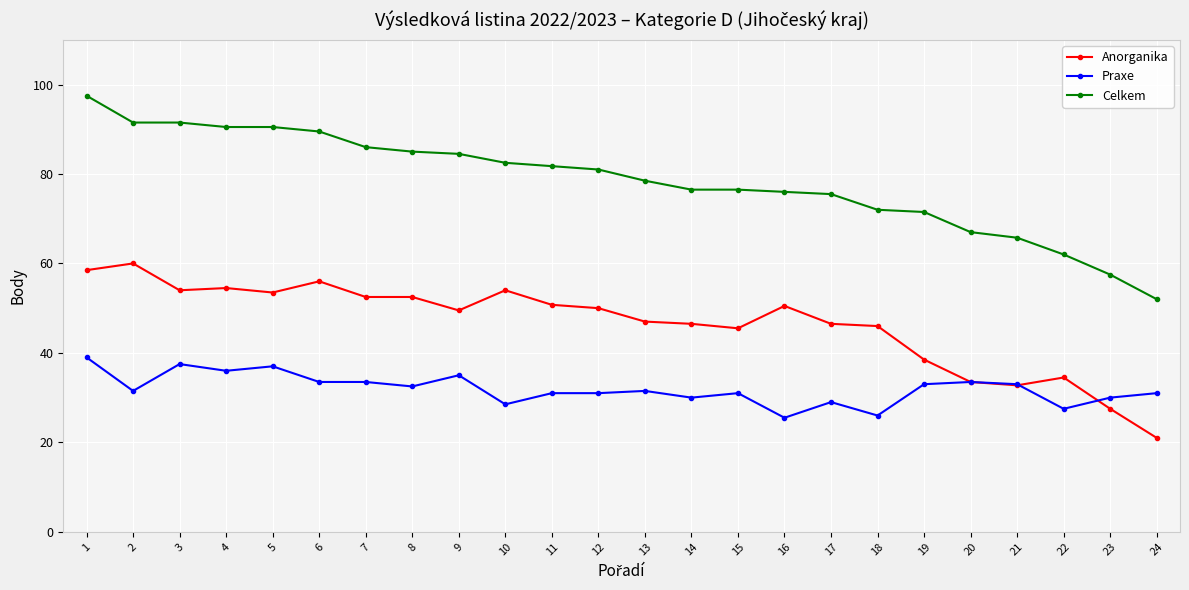

What is the difference between the Celkem values at 2 and 24?

39.5